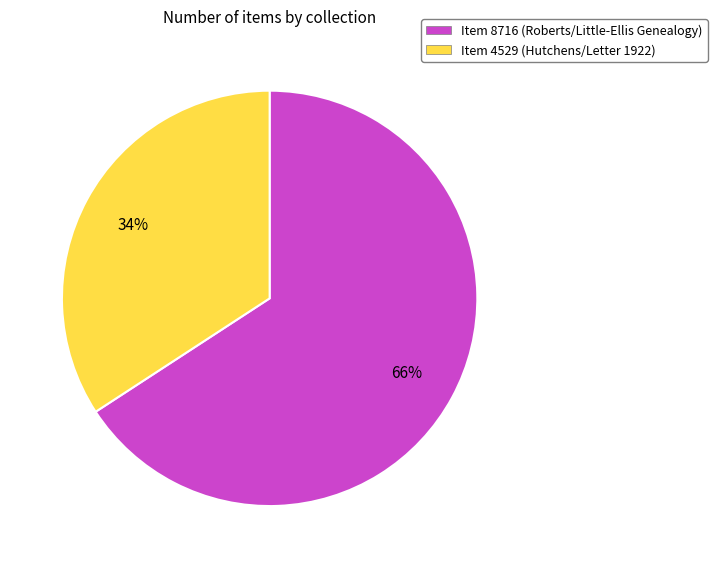

To the nearest percent, what portion does Item 8716 represent?

66%